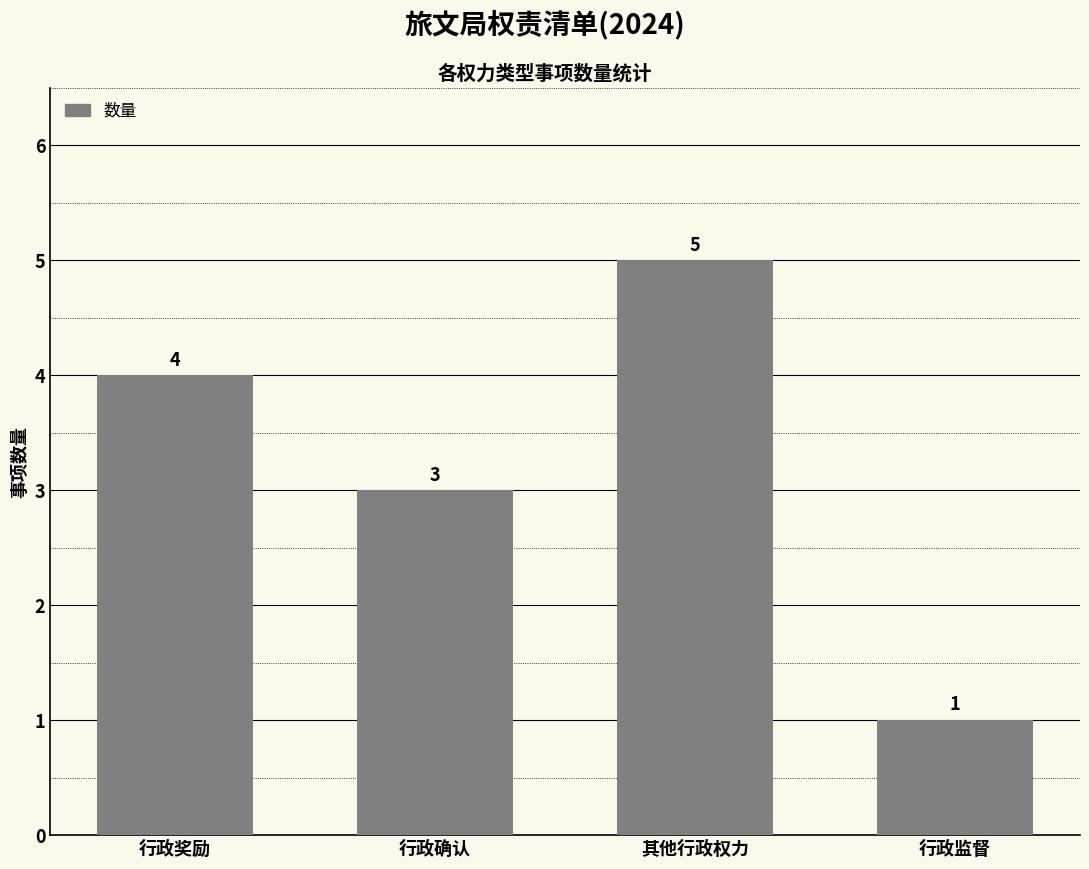

What is the approximate value at 其他行政权力?

5